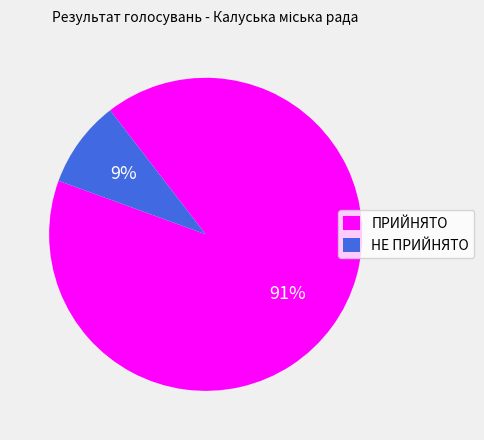

To the nearest percent, what is the difference between the largest and smallest slice percentages?

82%